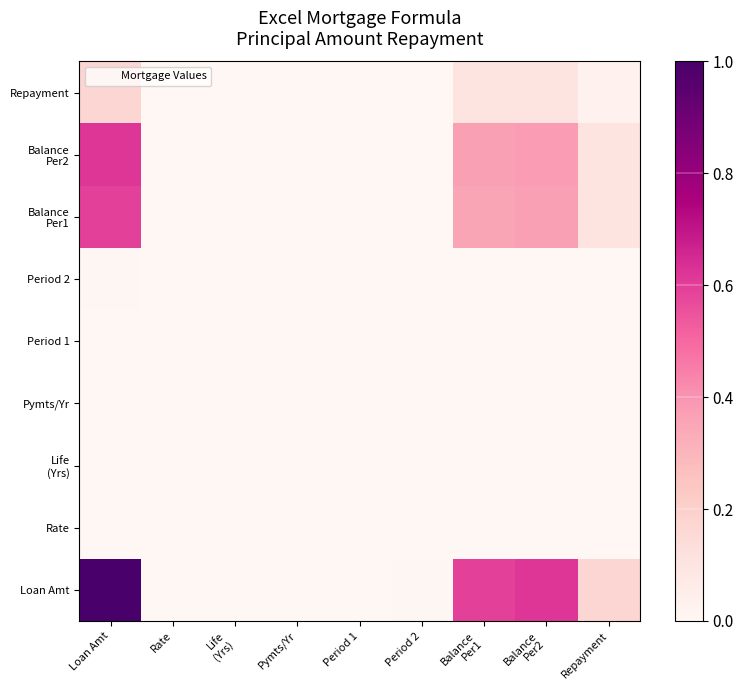

At Rate, list the series in order from smallest to largest.

Rate, Period 1, Life (Yrs), Pymts/Yr, Period 2, Repayment, Balance Per1, Balance Per2, Loan Amt